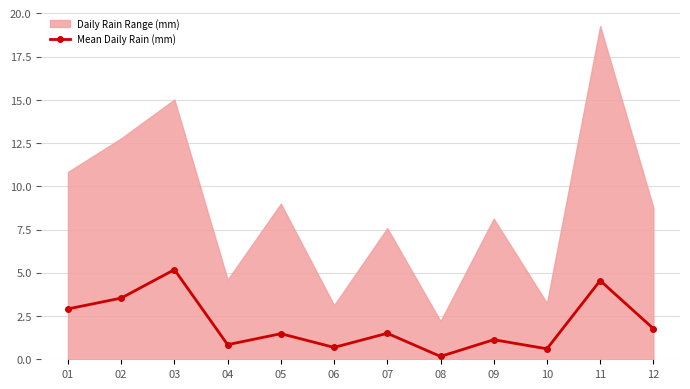

True or false: the data shows 1.1 at 09.

True